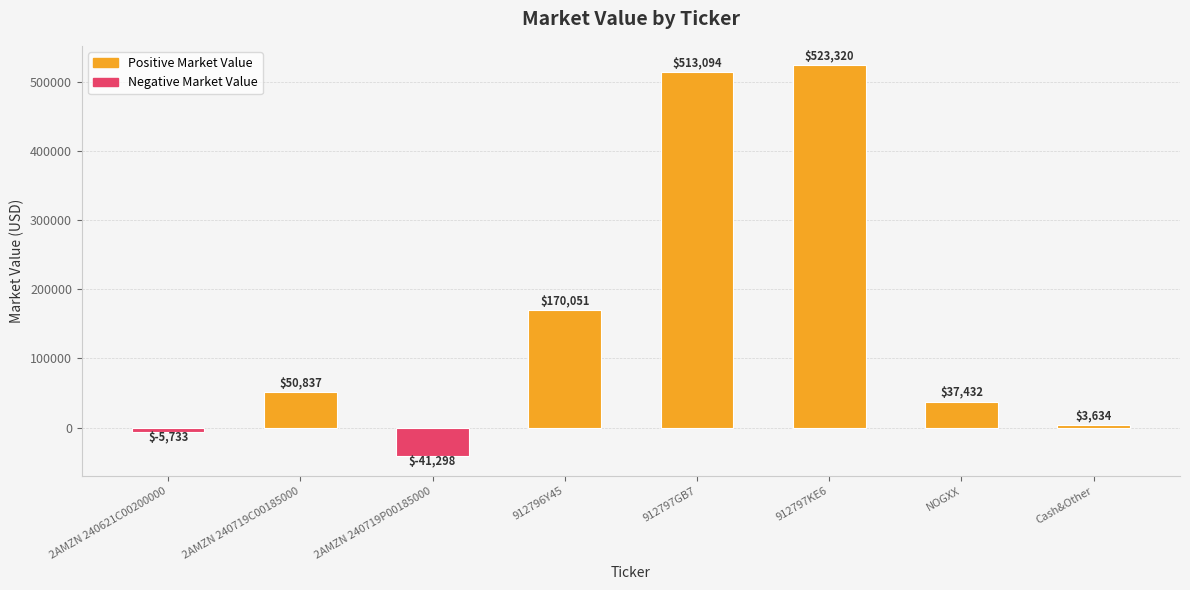

Which has a higher value, 912796Y45 or 2AMZN 240719C00185000?

912796Y45